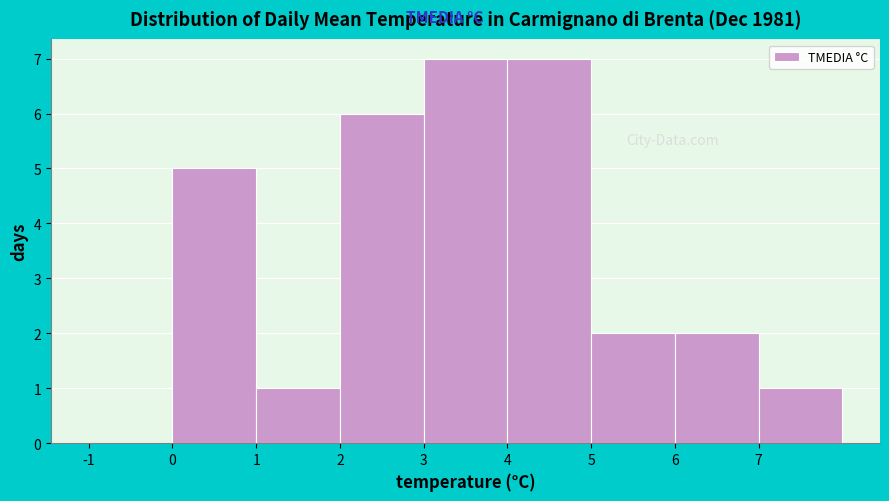

Reading left to right, list every bar in this chart as the range it spans on the x-axis followed by its height. The values are not printed on the chart, so give them approximately, as read against the axis.

-1 to 0: 0
0 to 1: 5
1 to 2: 1
2 to 3: 6
3 to 4: 7
4 to 5: 7
5 to 6: 2
6 to 7: 2
7 to 8: 1